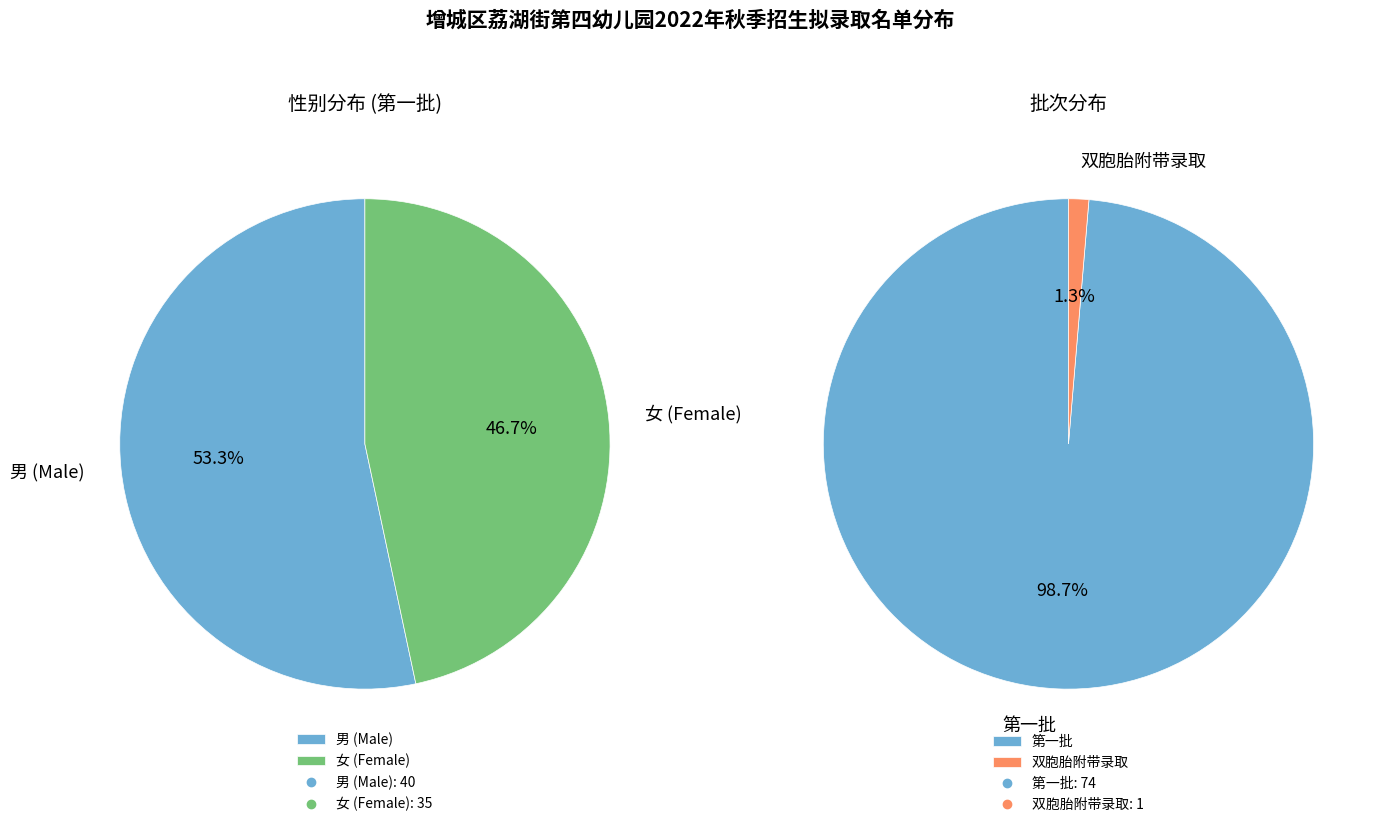

Which category has the smallest portion of the pie?

女